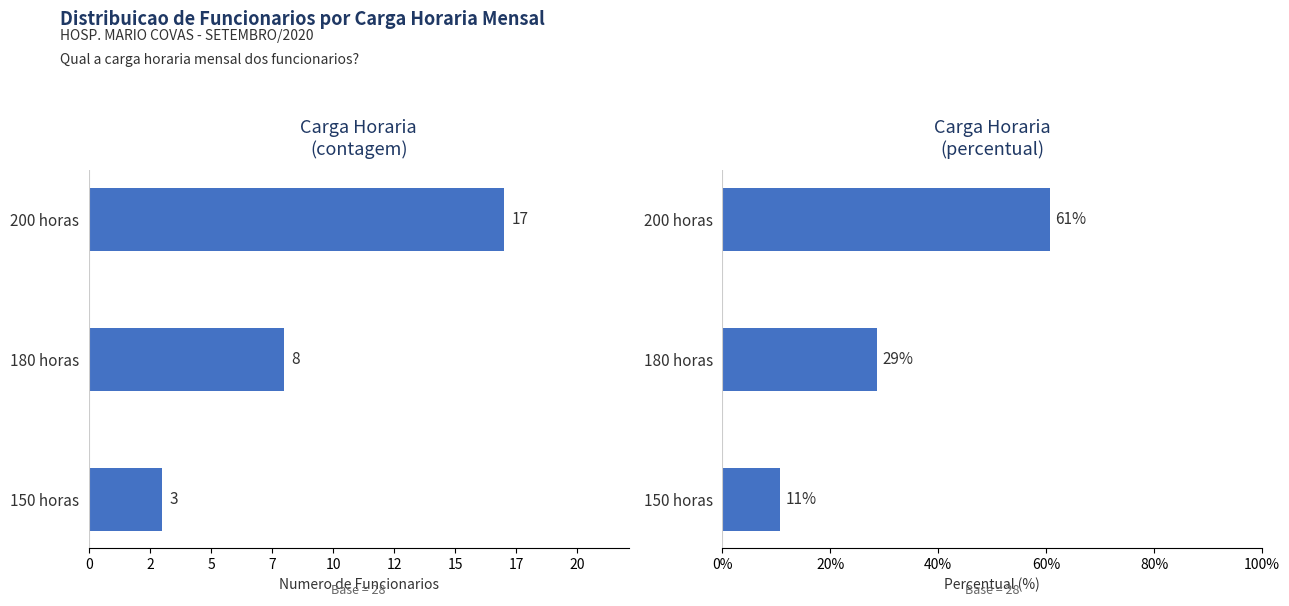

At how many categories does at least one series exceed 30?

1